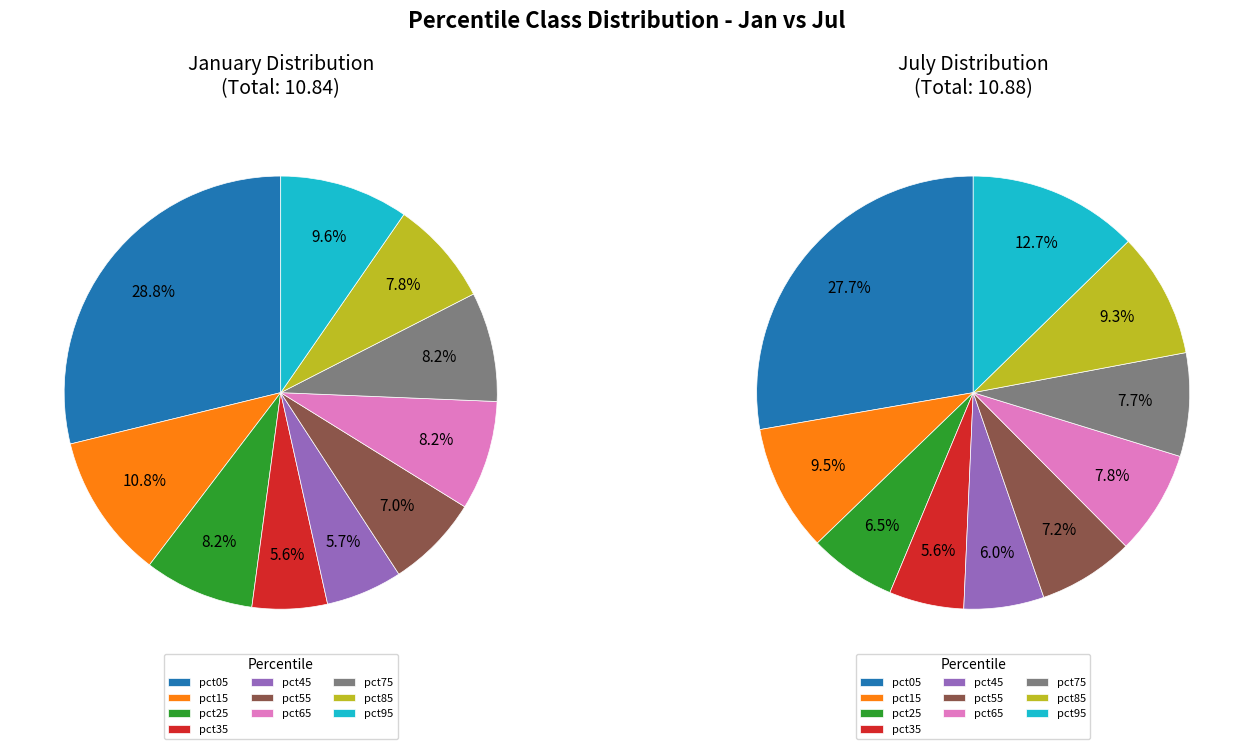

Does 8 represent more than half of the total?

No